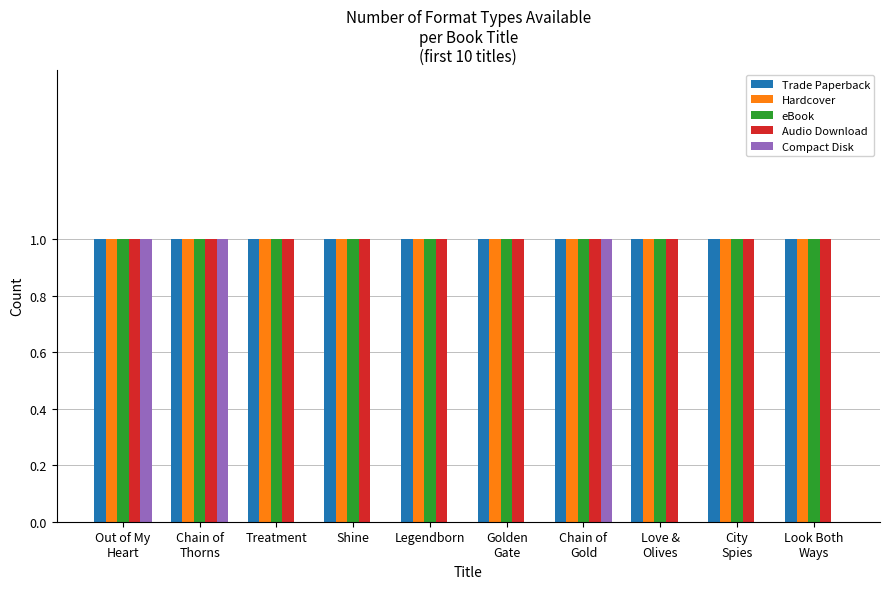

Is it true that Hardcover equals 0 at Shine?

False